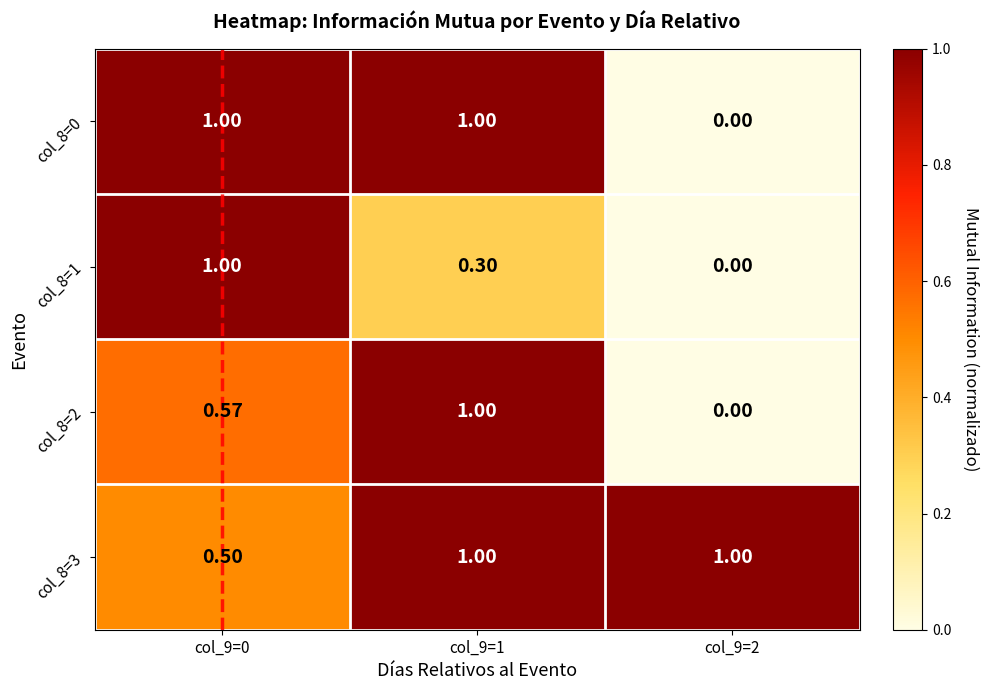

List the series in order of their peak value, lowest first.

col_8=0, col_8=1, col_8=2, col_8=3